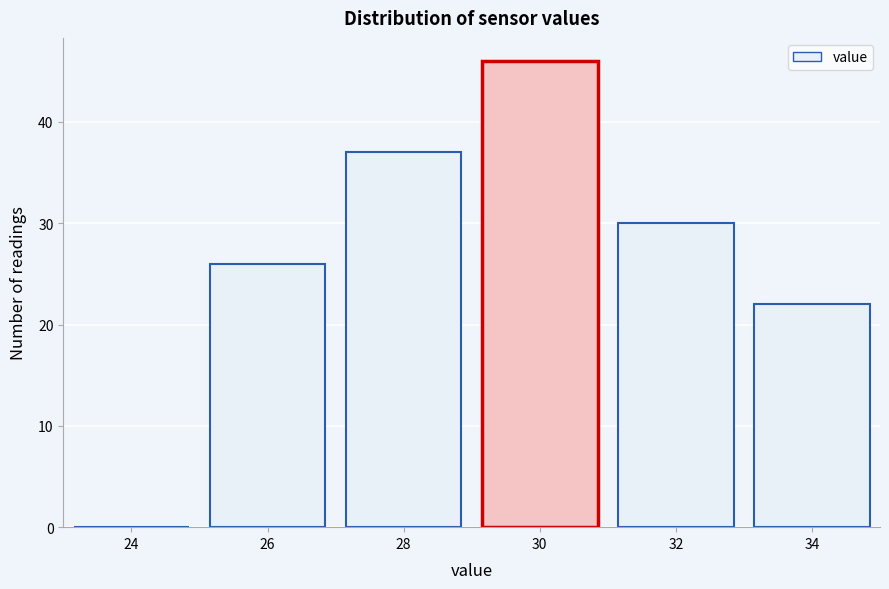

Reading left to right, list all the values displayed in this chart.

24=0	26=26	28=37	30=46	32=30	34=22